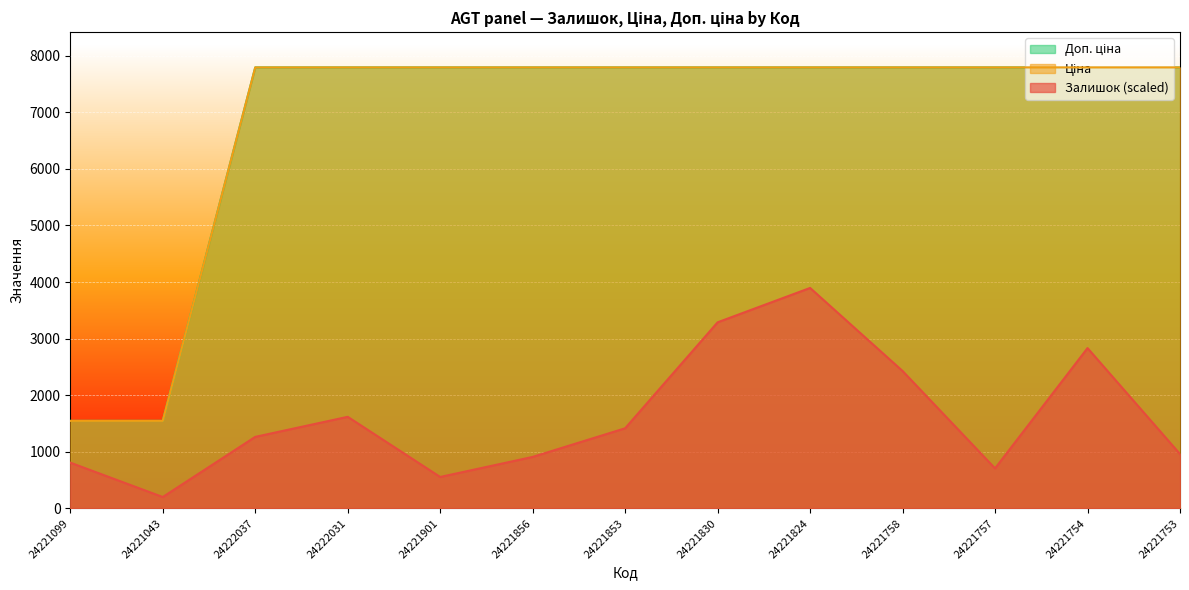

Reading right to left, extract all data points from this chart.

Залишок: 24221753=961.5	24221754=2833.8	24221757=708.5	24221758=2429.0	24221824=3896.5	24221830=3289.2	24221853=1416.9	24221856=910.9	24221901=556.6	24222031=1619.3	24222037=1265.1	24221043=202.4	24221099=809.7
Ціна: 24221753=7792.9	24221754=7792.9	24221757=7792.9	24221758=7792.9	24221824=7792.9	24221830=7792.9	24221853=7792.9	24221856=7792.9	24221901=7792.9	24222031=7792.9	24222037=7792.9	24221043=1548.0	24221099=1548.0
Доп. ціна: 24221753=7792.9	24221754=7792.9	24221757=7792.9	24221758=7792.9	24221824=7792.9	24221830=7792.9	24221853=7792.9	24221856=7792.9	24221901=7792.9	24222031=7792.9	24222037=7792.9	24221043=1547.7	24221099=1547.7